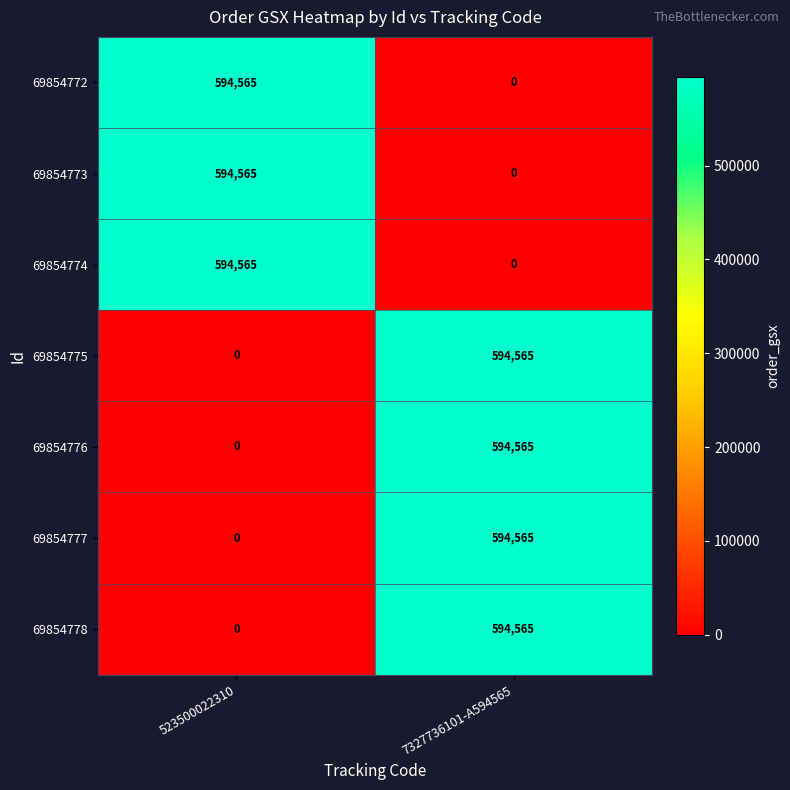

List the labels in order of 69854777 value, smallest first.

523500022310, 7327736101-A594565